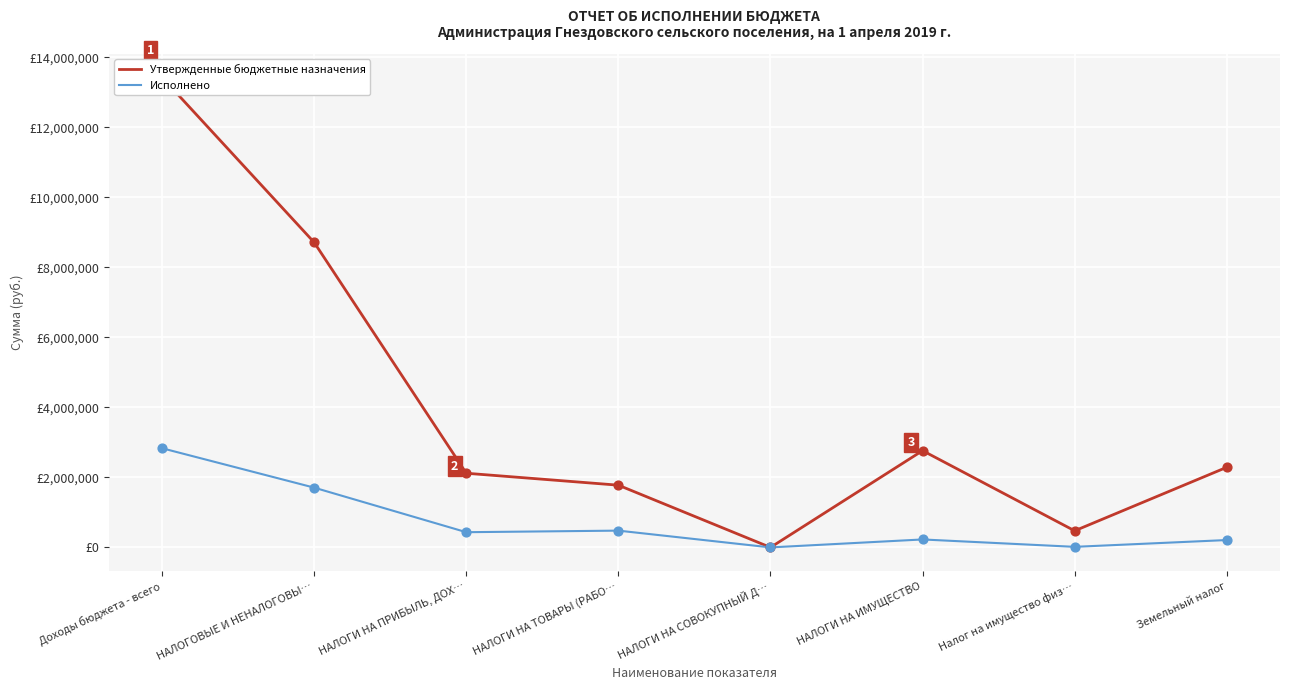

At how many categories does at least one series exceed 4296073?

2